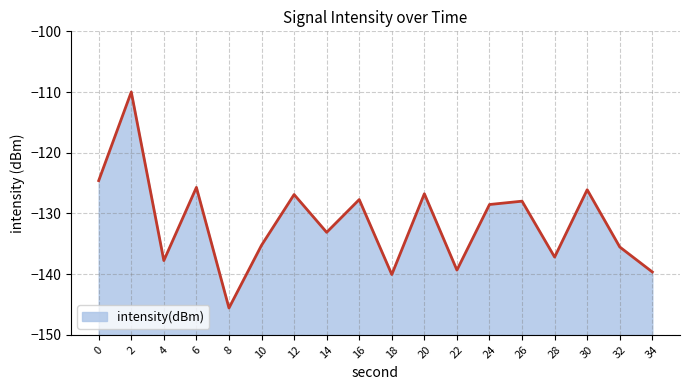

Reading left to right, extract all data points from this chart.

0=-124.6	2=-110.0	4=-137.8	6=-125.7	8=-145.6	10=-135.2	12=-126.9	14=-133.1	16=-127.7	18=-140.1	20=-126.8	22=-139.3	24=-128.5	26=-128.0	28=-137.2	30=-126.1	32=-135.5	34=-139.6